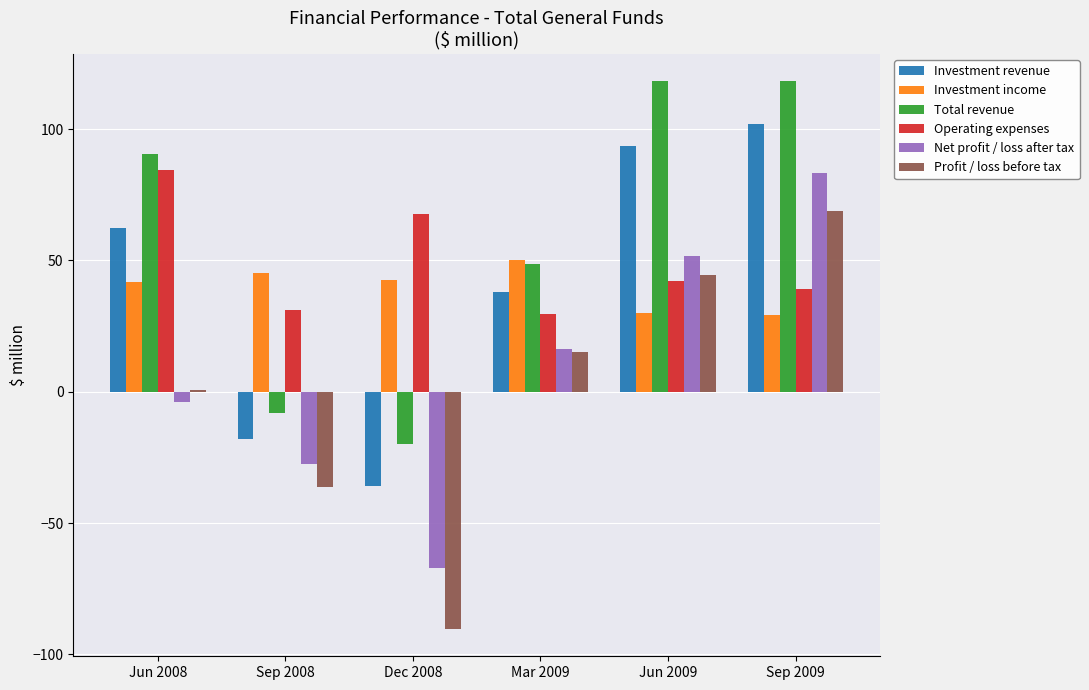

How many groups of bars are there?

6